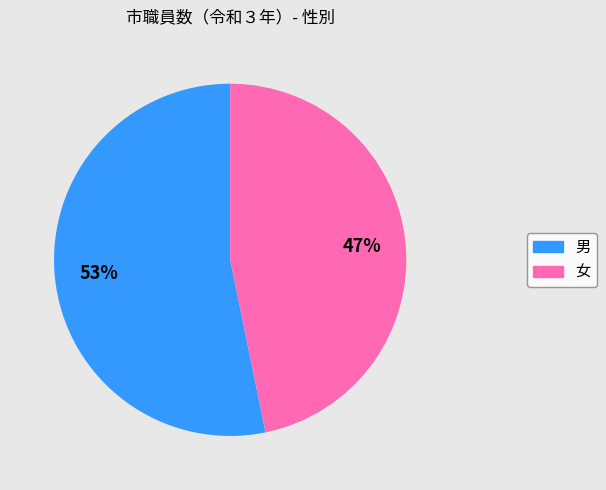

To the nearest percent, what portion does 女 represent?

47%